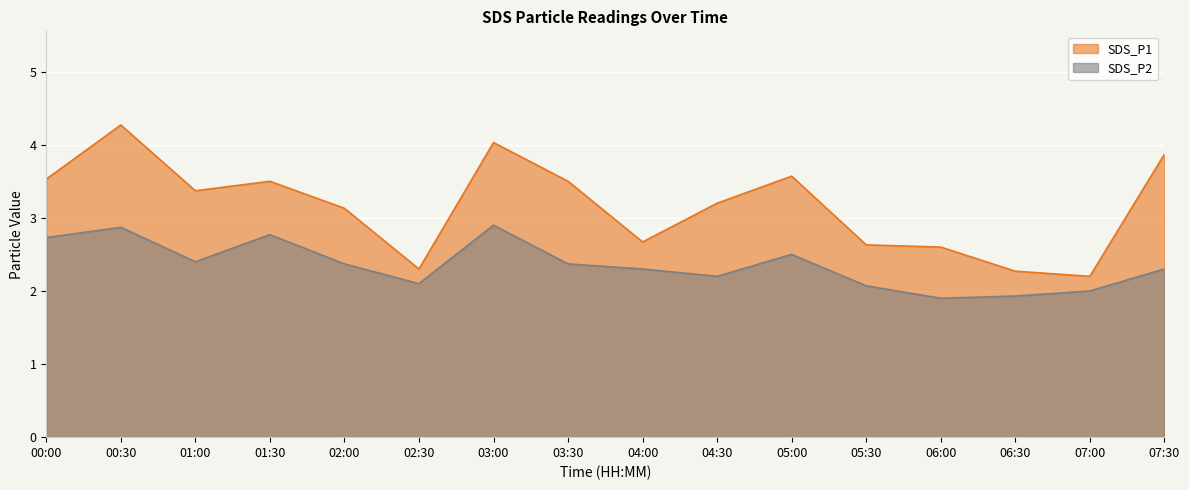

At which category does SDS_P2 reach its first local valley?

01:00